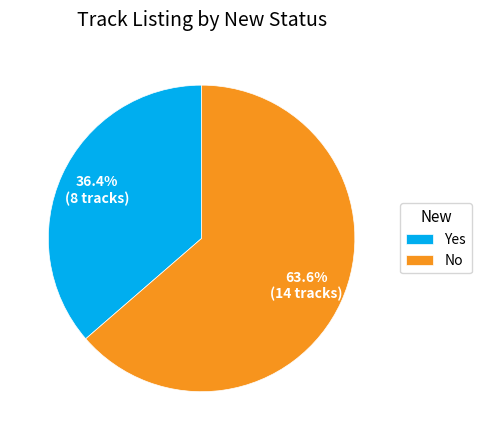

Count the number of slices in the pie.

2